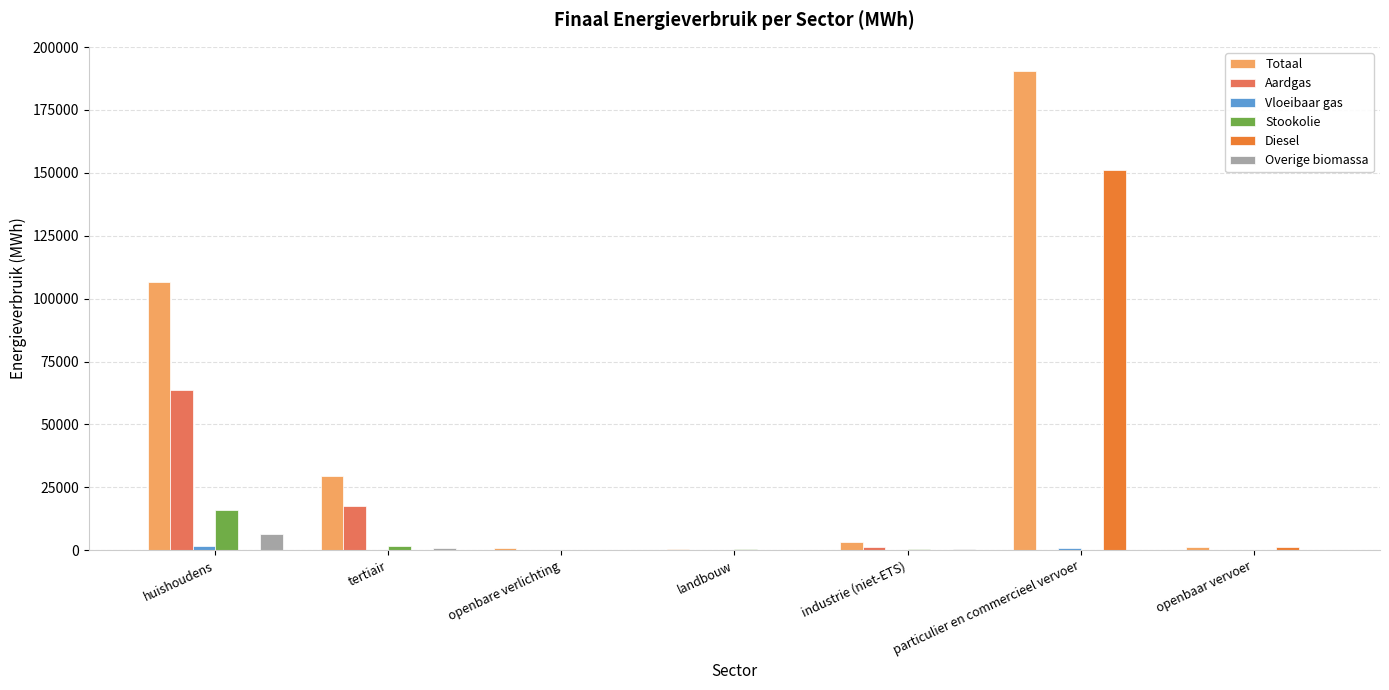

The value of Aardgas at landbouw is 144.0. True or false?

True